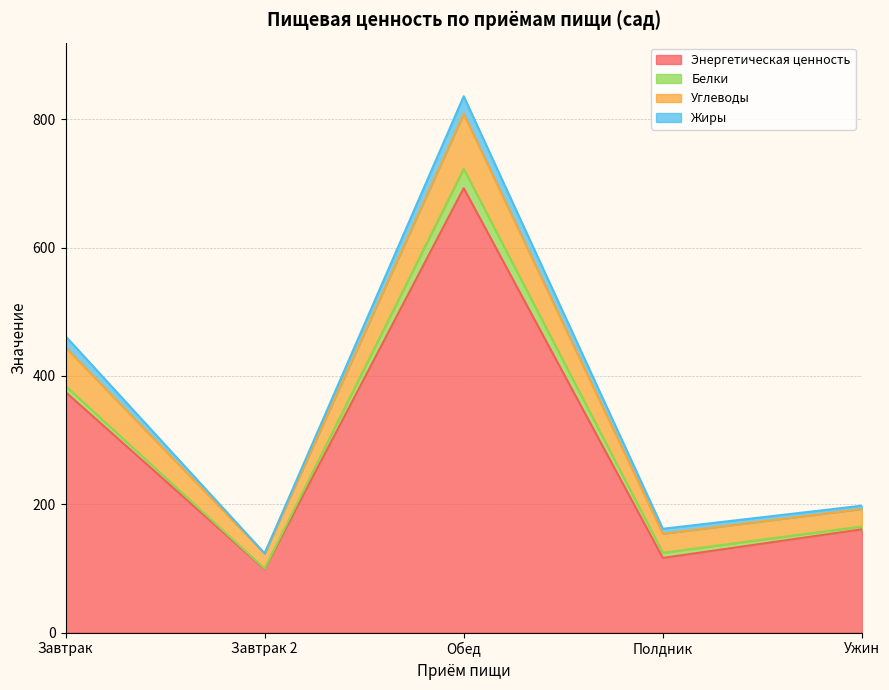

What is the approximate value of Энергетическая ценность at Обед?

692.8